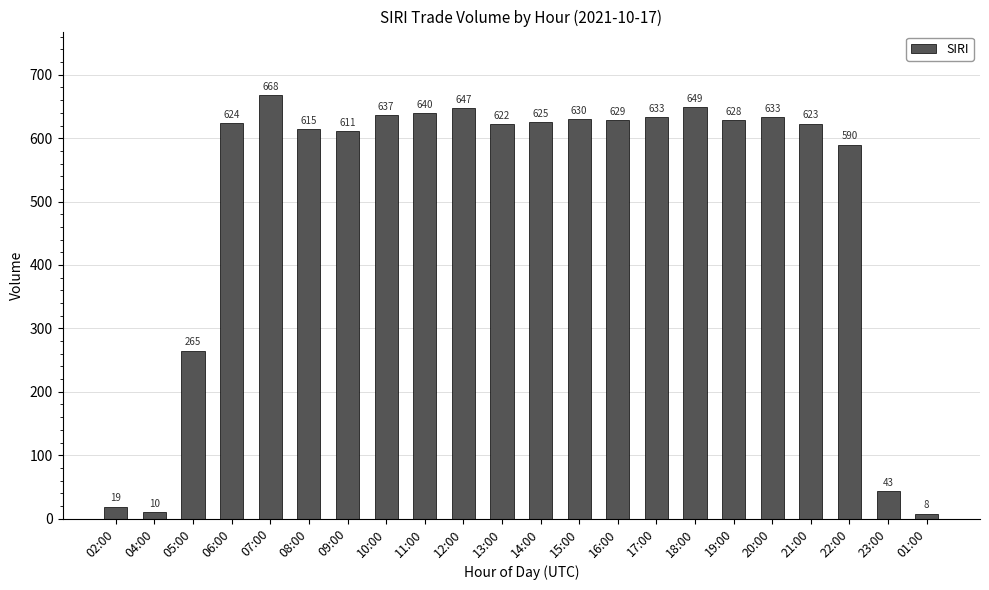

Which has a higher value, 12:00 or 20:00?

12:00